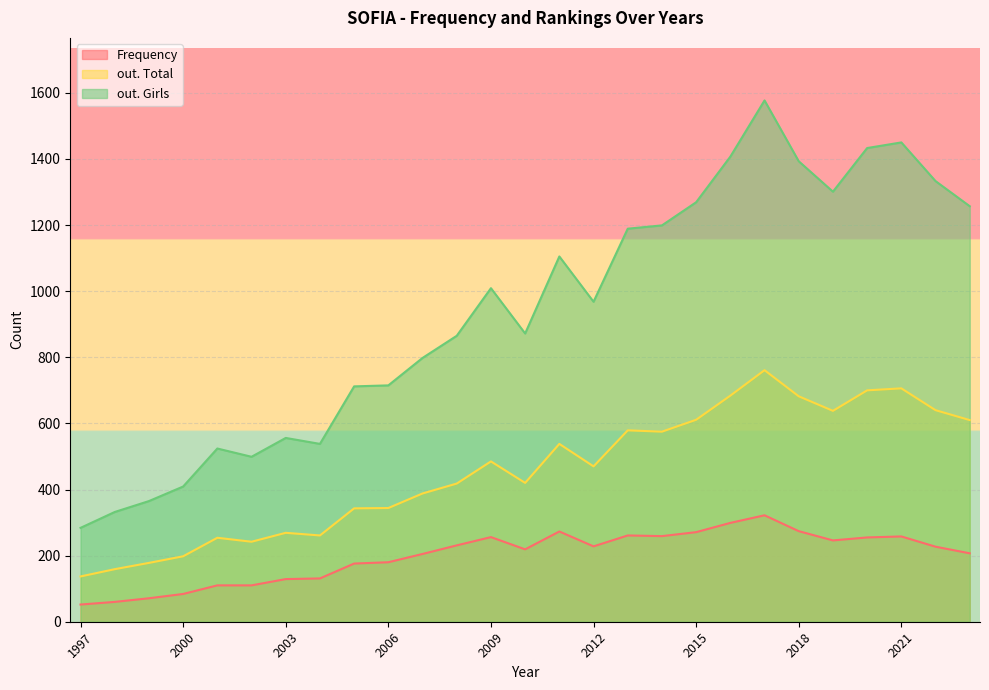

What are all the series names shown in the legend?

Frequency, out. Total, out. Girls